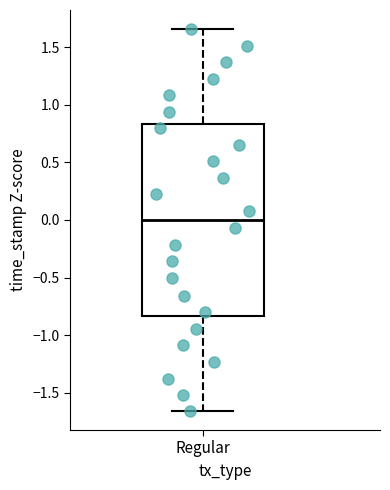

Read this box plot against the y-axis: the position of the median line, the range covered by the box, and the ends of both whiskers. The values are not printed on the chart, so give them approximately, as read against the axis.

median 0.00, box -0.85 to 0.85, whiskers -1.65 to 1.65